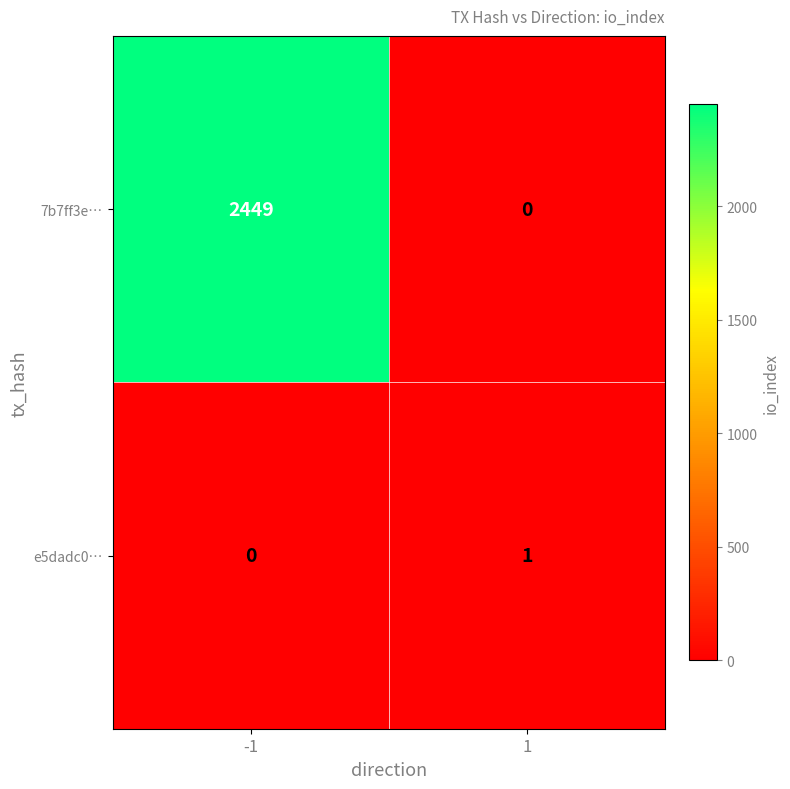

What is the sum of all 7b7ff3e… values?

2449